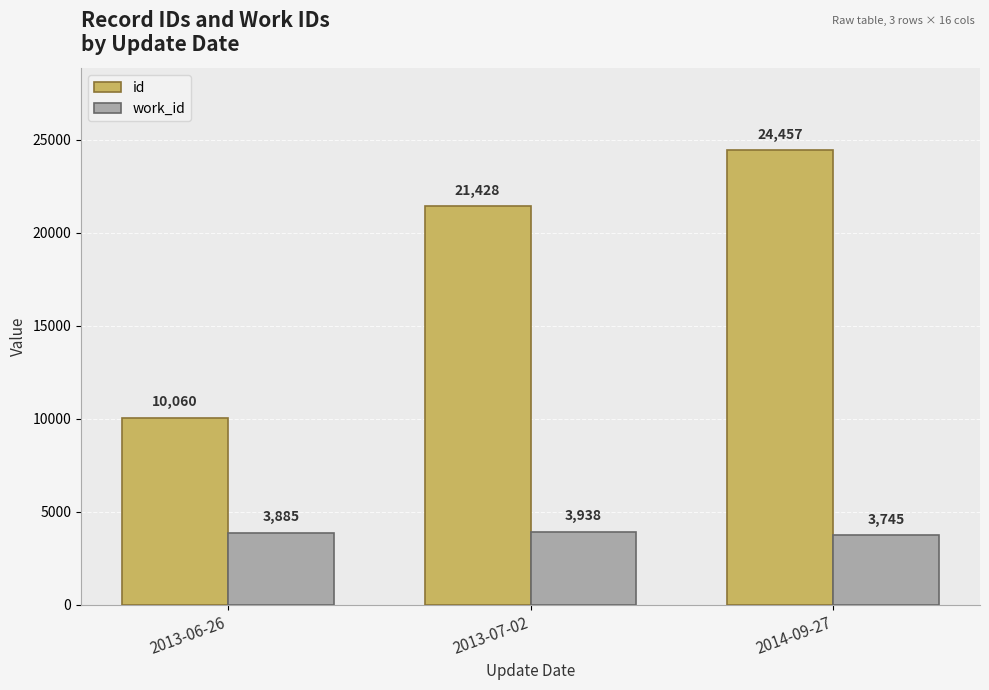

Between 2013-06-26 and 2014-09-27, which series saw the biggest shift?

id